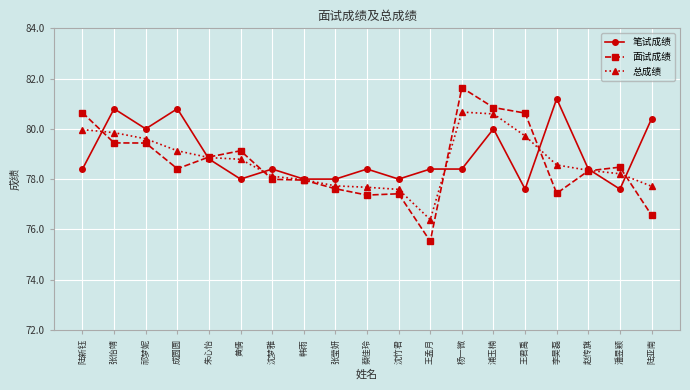

Is this an area chart (filled region under the line)?

No